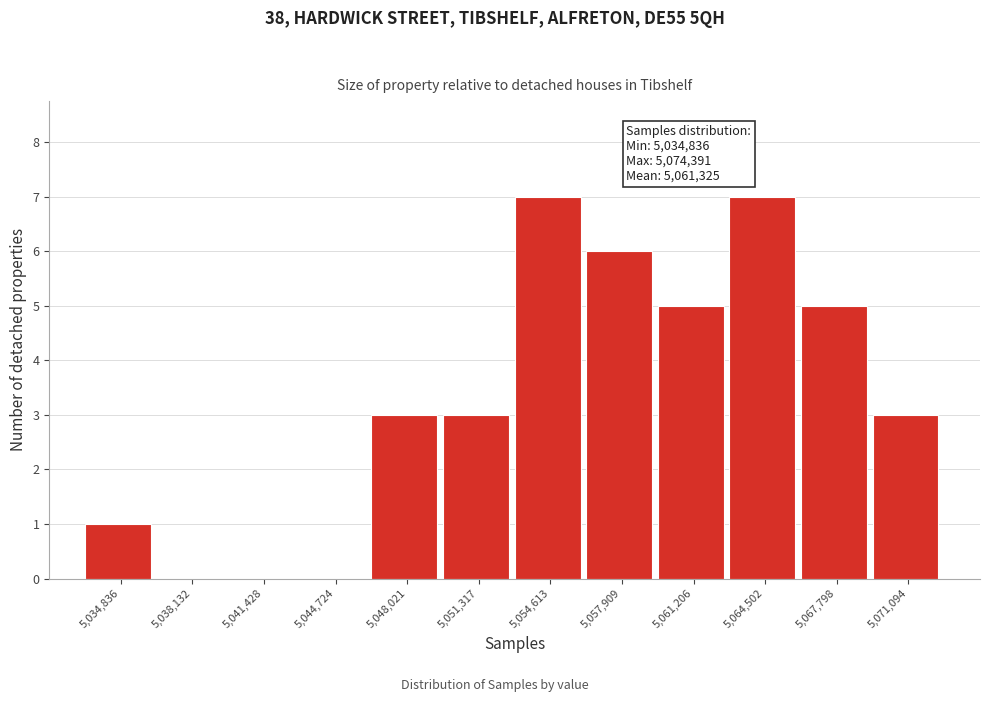

Reading left to right, extract all data points from this chart.

5,034,836=1	5,038,132=0	5,041,428=0	5,044,724=0	5,048,021=3	5,051,317=3	5,054,613=7	5,057,909=6	5,061,206=5	5,064,502=7	5,067,798=5	5,071,094=3